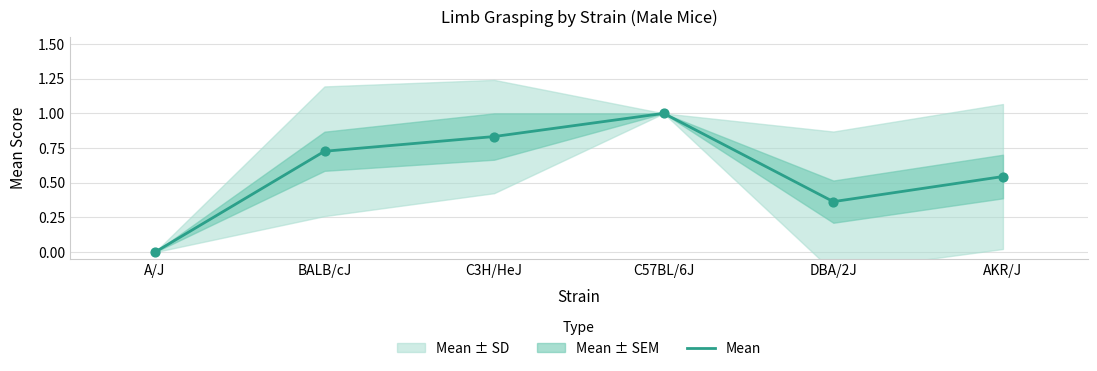

Which has a higher value, C3H/HeJ or AKR/J?

C3H/HeJ